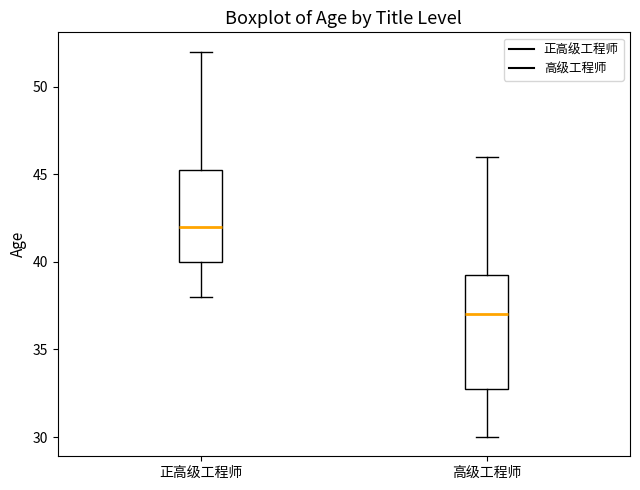

Where is the upper edge of the box for 高级工程师 on the y-axis? The values are not printed on the chart, so give them approximately, as read against the axis.

39.5